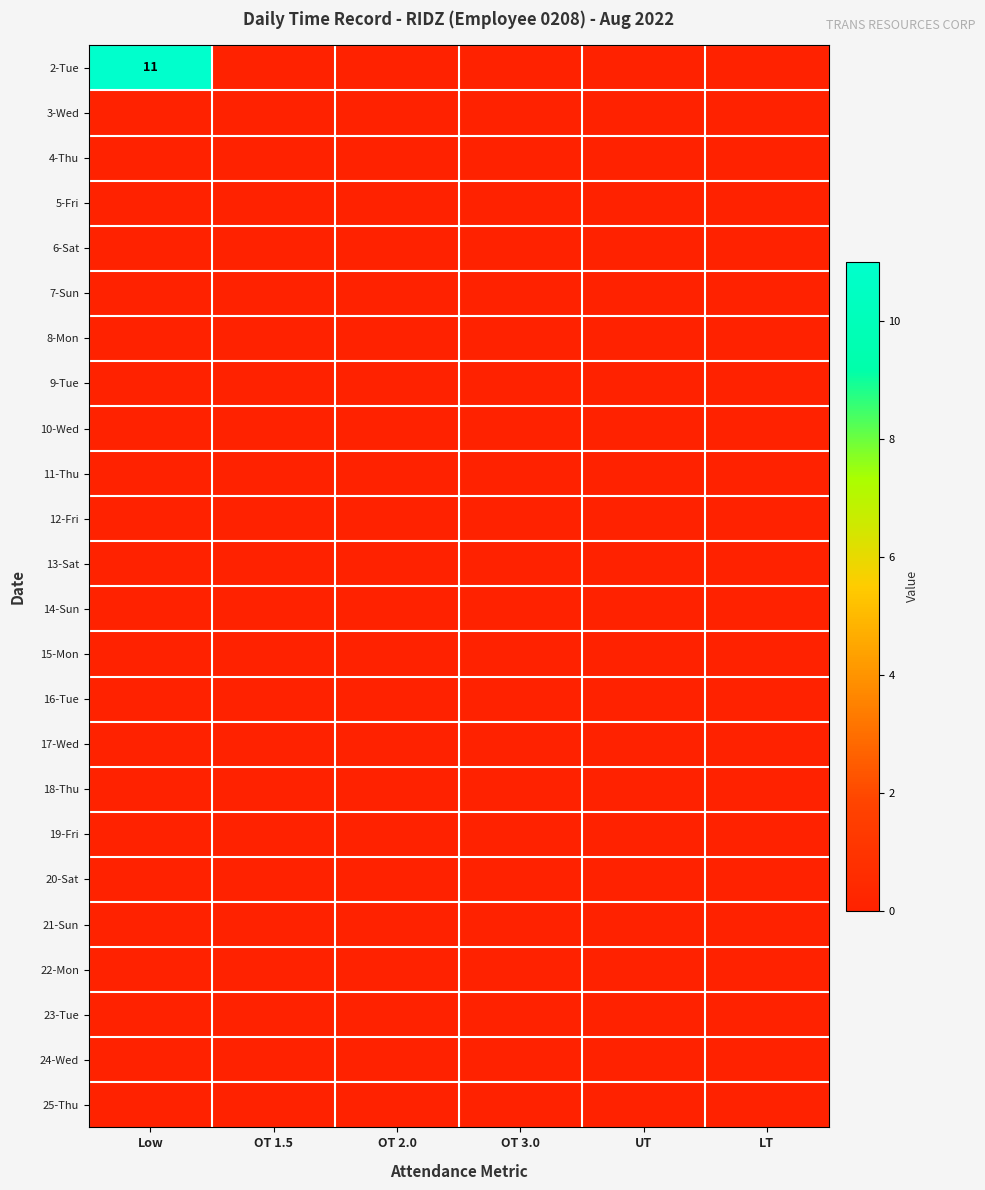

Between Low and UT, which is larger?

Low